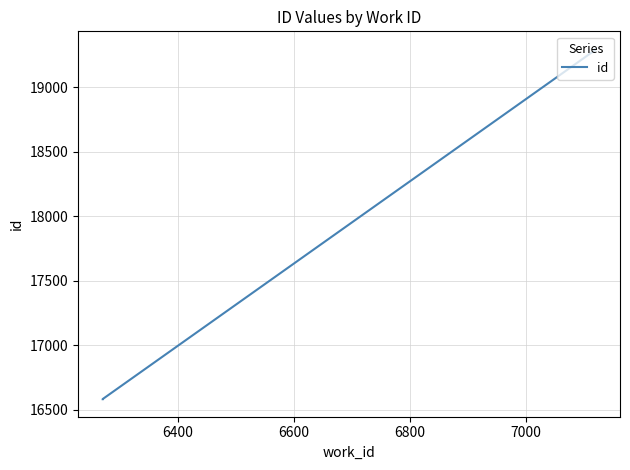

What is the difference between the second highest and minimum values?

2710